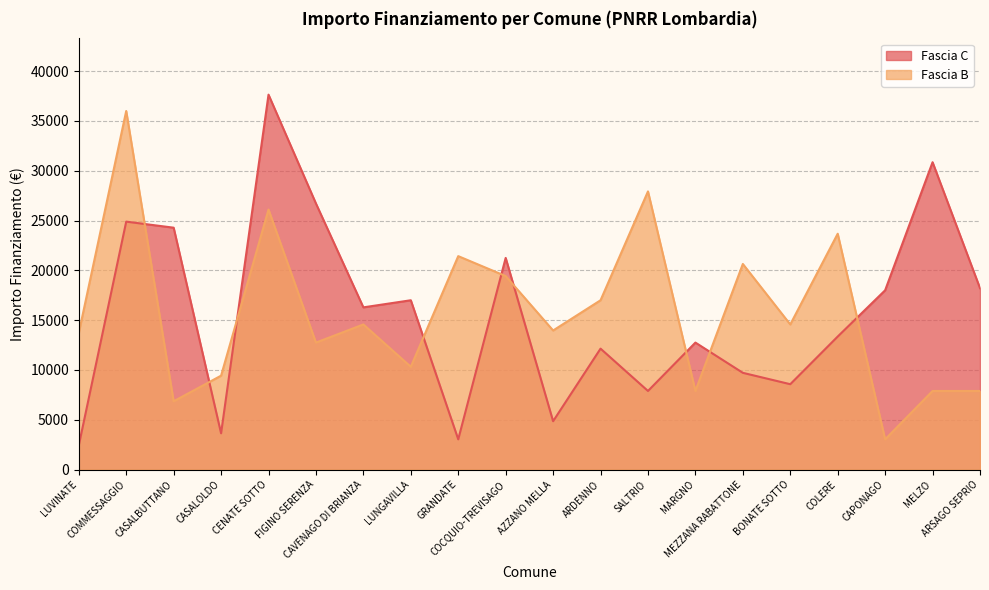

What is the sum of all Fascia C values?

313467